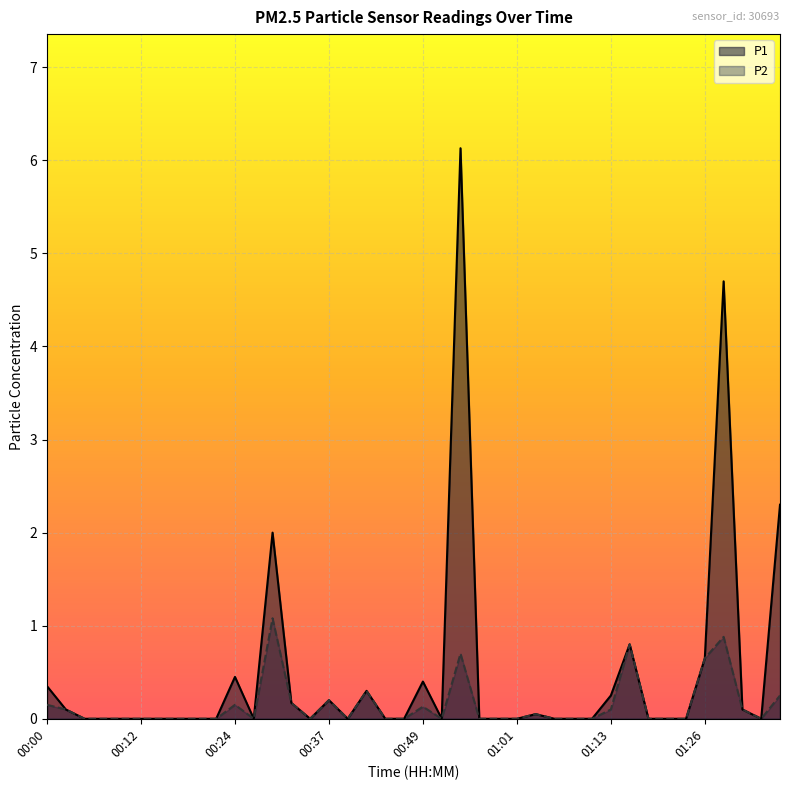

Rank the categories by P2 value from highest to lowest.

00:29, 01:28, 01:16, 00:54, 01:26, 00:41, 01:36, 00:37, 00:32, 00:00, 00:24, 00:49, 00:02, 01:13, 01:31, 01:03, 00:05, 00:07, 00:10, 00:12, 00:15, 00:17, 00:19, 00:22, 00:27, 00:34, 00:39, 00:44, 00:46, 00:51, 00:56, 00:58, 01:01, 01:06, 01:08, 01:11, 01:18, 01:21, 01:23, 01:33